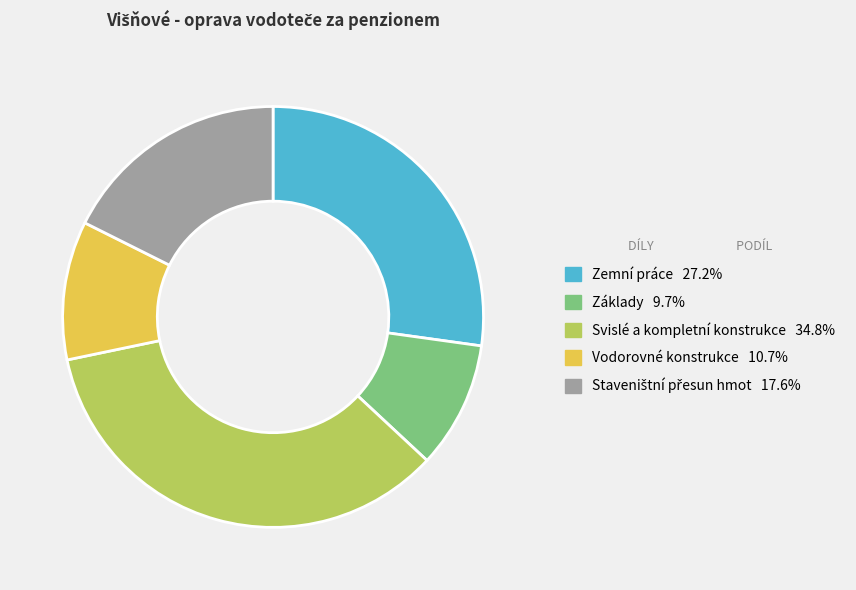

Approximately how many times larger is the value at Základy compared to Vodorovné konstrukce?

0.9